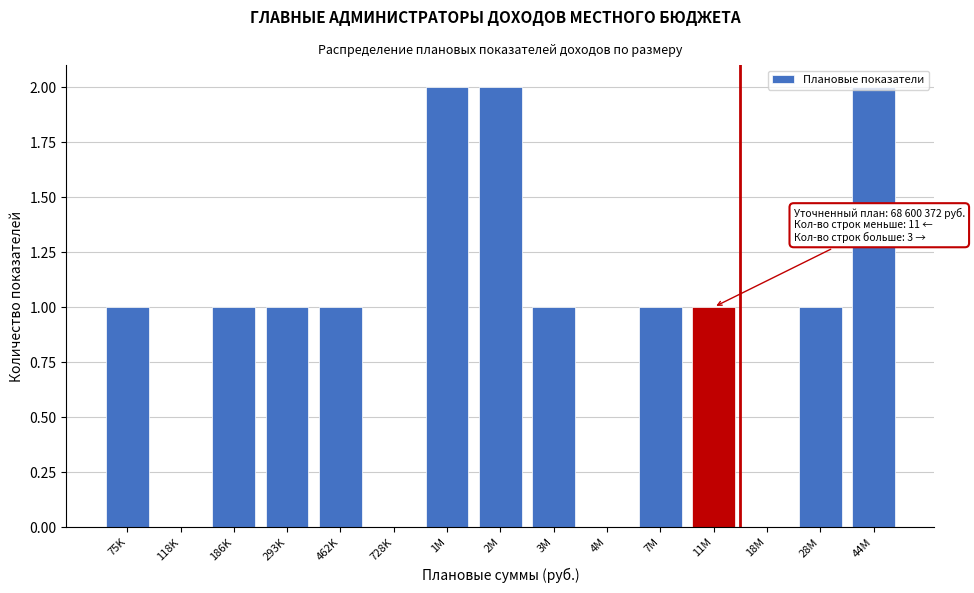

Which has a higher value, 18M or 11M?

11M